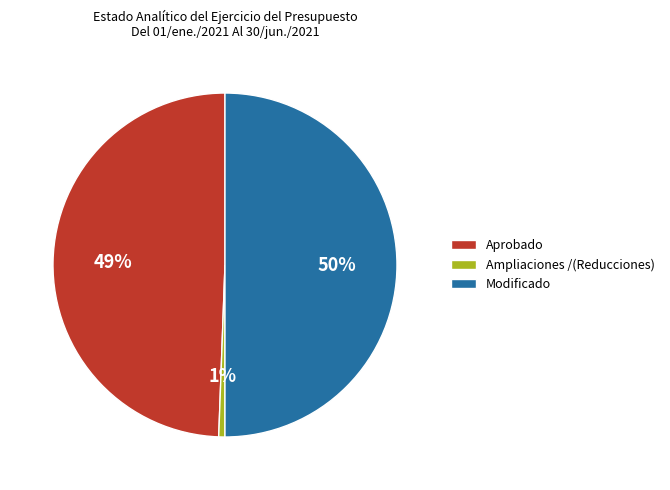

Which has a higher value, Modificado or Aprobado?

Modificado